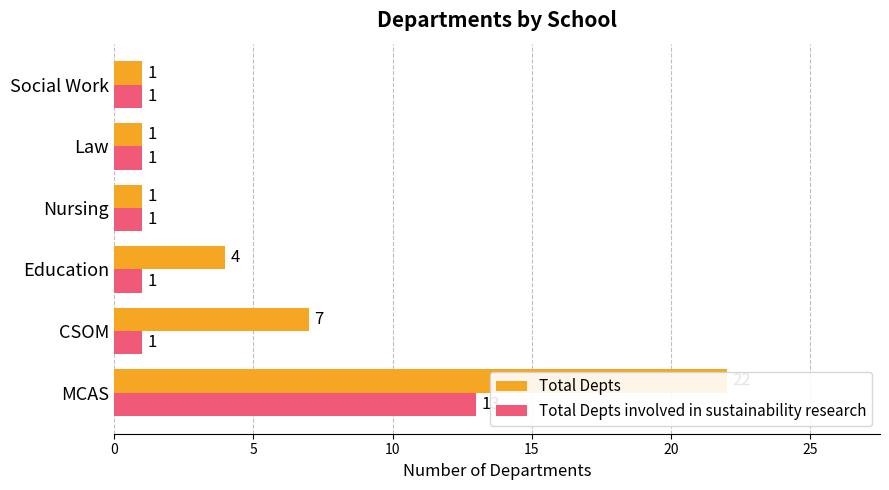

What is the average value of the Total Depts involved in sustainability research series?

3